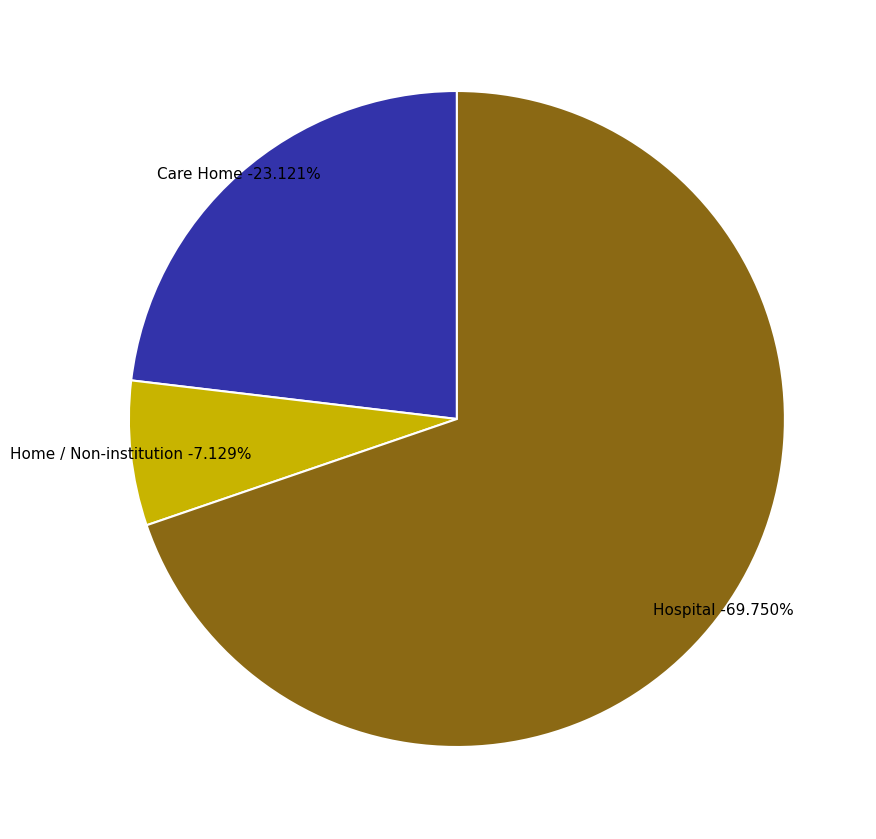

What portion of the pie excludes Other institution?

100.0%